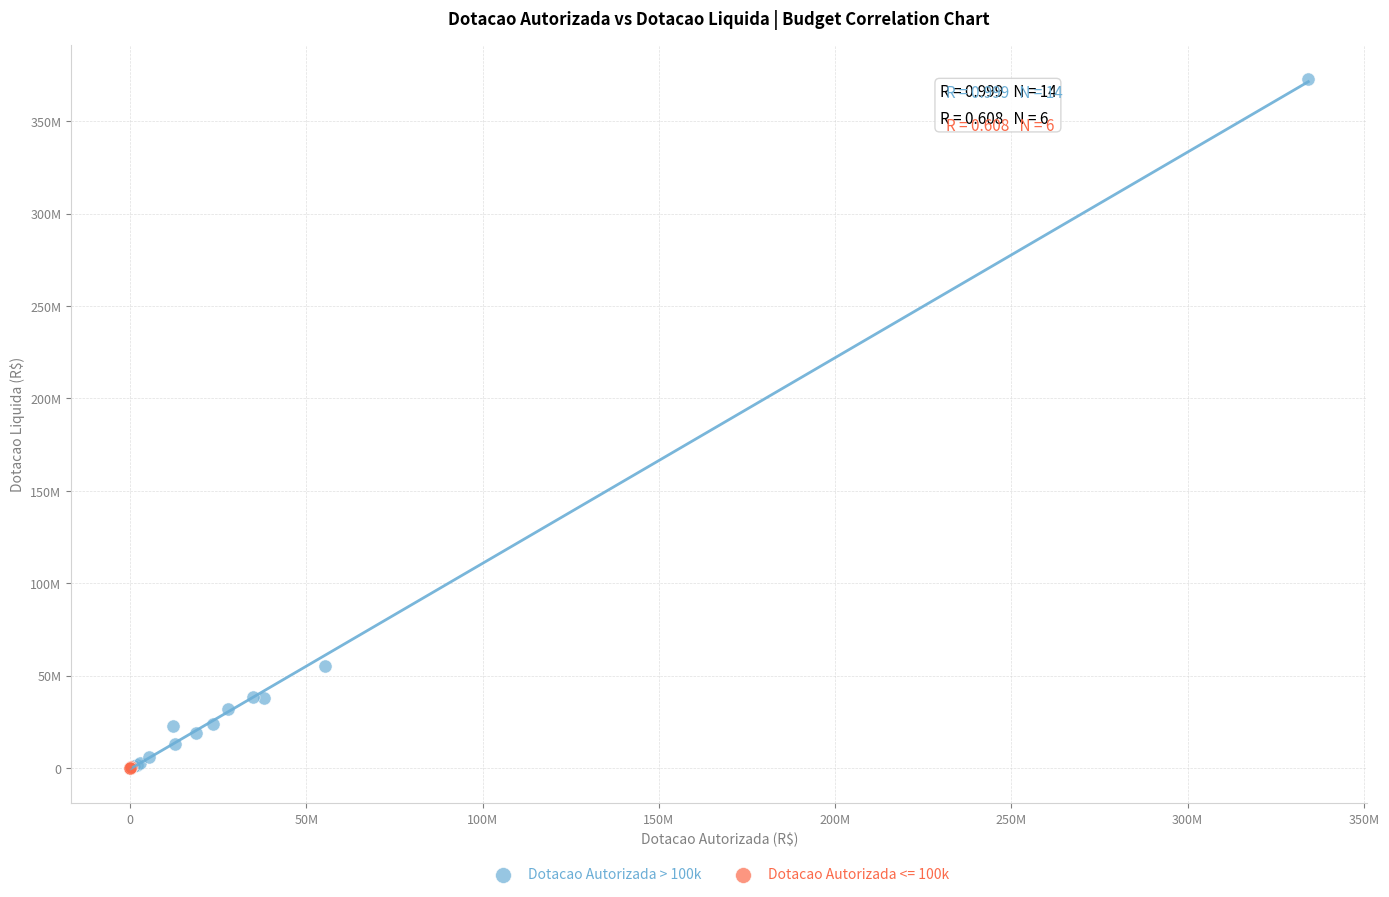

What are all the series names shown in the legend?

Dotacao Autorizada > 100k, Dotacao Autorizada <= 100k